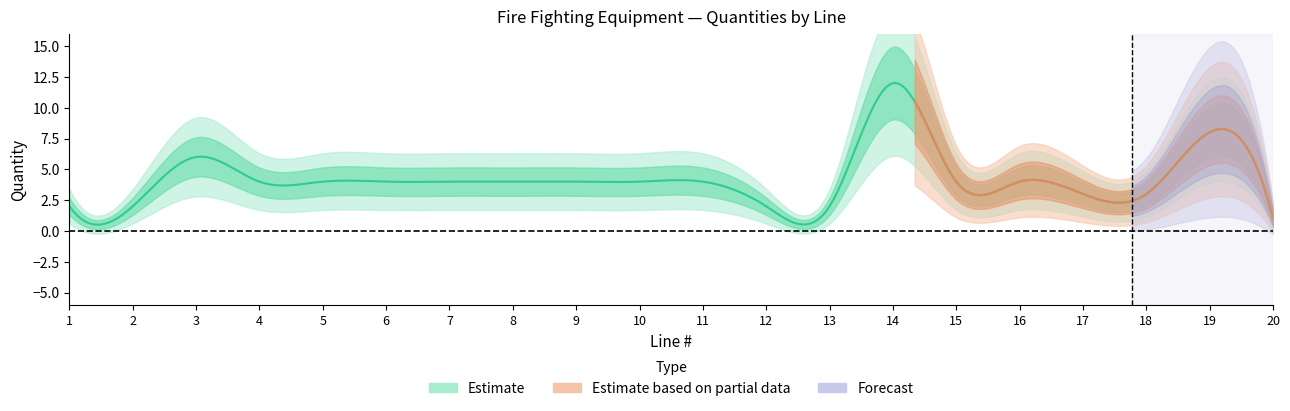

Rank the series by their maximum value, from lowest to highest.

Forecast, Estimate based on partial data, Estimate